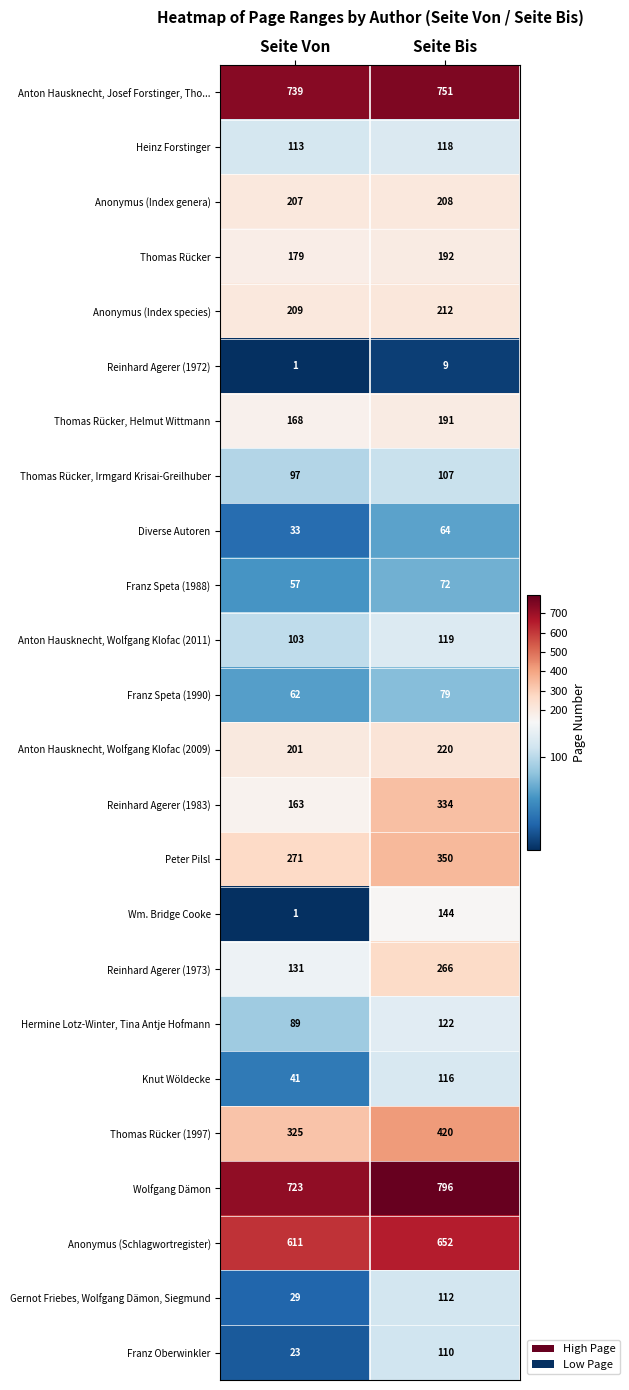

Rank the series at Seite Bis from lowest to highest value.

Reinhard Agerer (1972), Diverse Autoren, Franz Speta (1988), Franz Speta (1990), Thomas Rücker, Irmgard Krisai-Greilhuber, Franz Oberwinkler, Gernot Friebes, Wolfgang Dämon, Siegmund, Knut Wöldecke, Heinz Forstinger, Anton Hausknecht, Wolfgang Klofac (2011), Hermine Lotz-Winter, Tina Antje Hofmann, Wm. Bridge Cooke, Thomas Rücker, Helmut Wittmann, Thomas Rücker, Anonymus (Index genera), Anonymus (Index species), Anton Hausknecht, Wolfgang Klofac (2009), Reinhard Agerer (1973), Reinhard Agerer (1983), Peter Pilsl, Thomas Rücker (1997), Anonymus (Schlagwortregister), Anton Hausknecht, Josef Forstinger, Tho..., Wolfgang Dämon